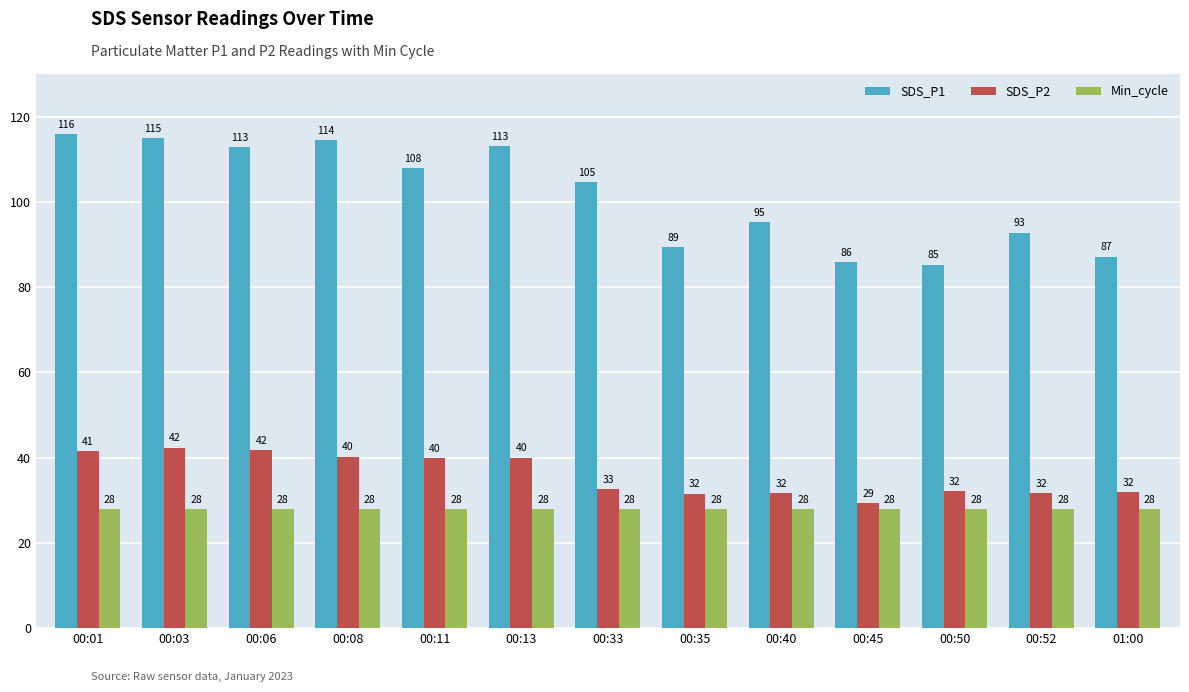

At which label is SDS_P2 closest to 35?

00:33